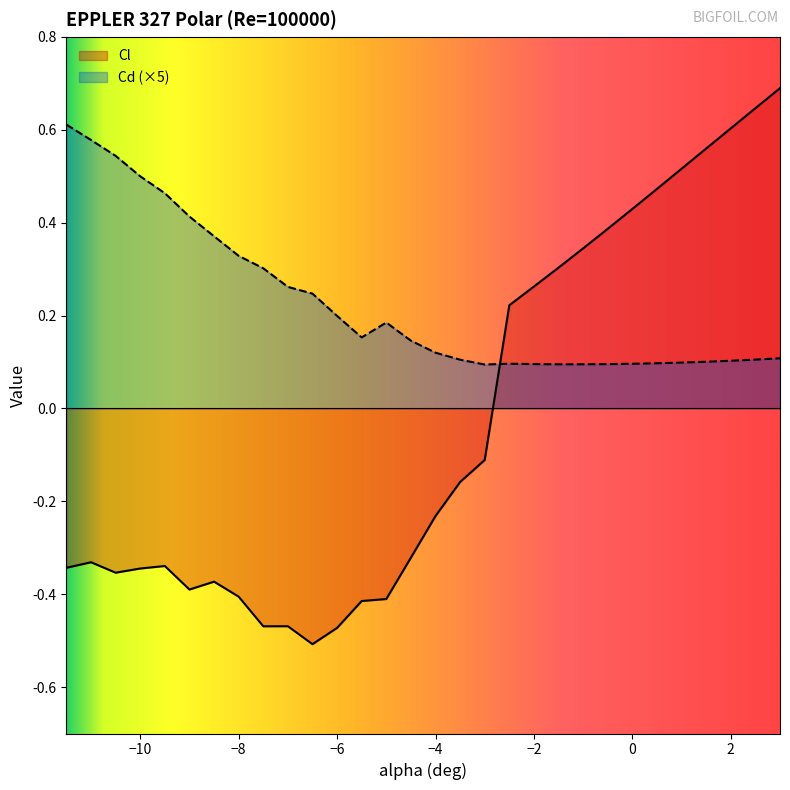

Between -10.5 and 0.0, which series saw the biggest shift?

Cl